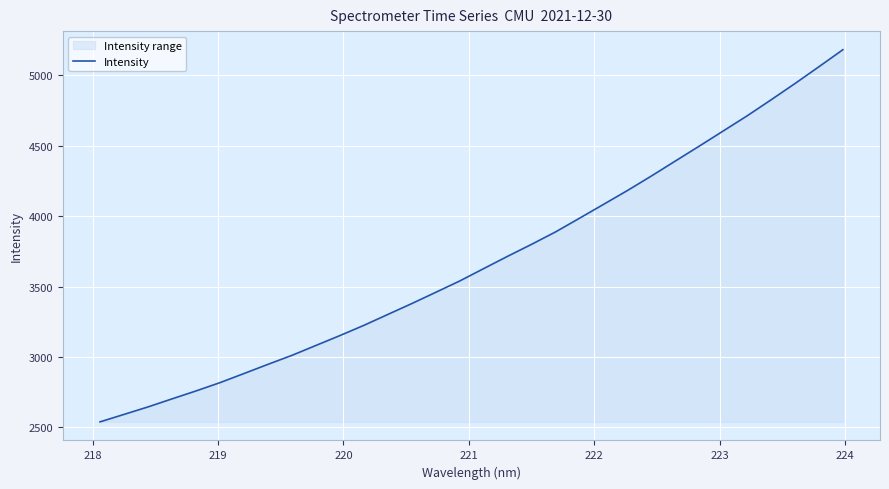

What is the greatest value displayed?

5182.5